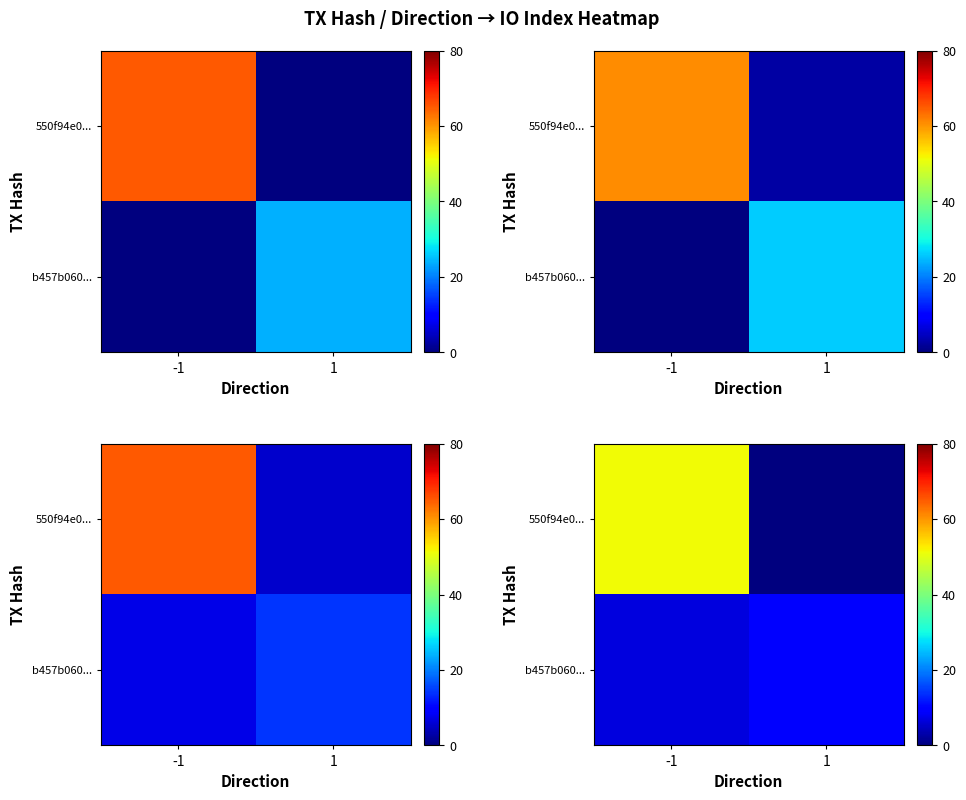

Is the value of row_1 at 1 greater than the value of row_0 at 1?

Yes